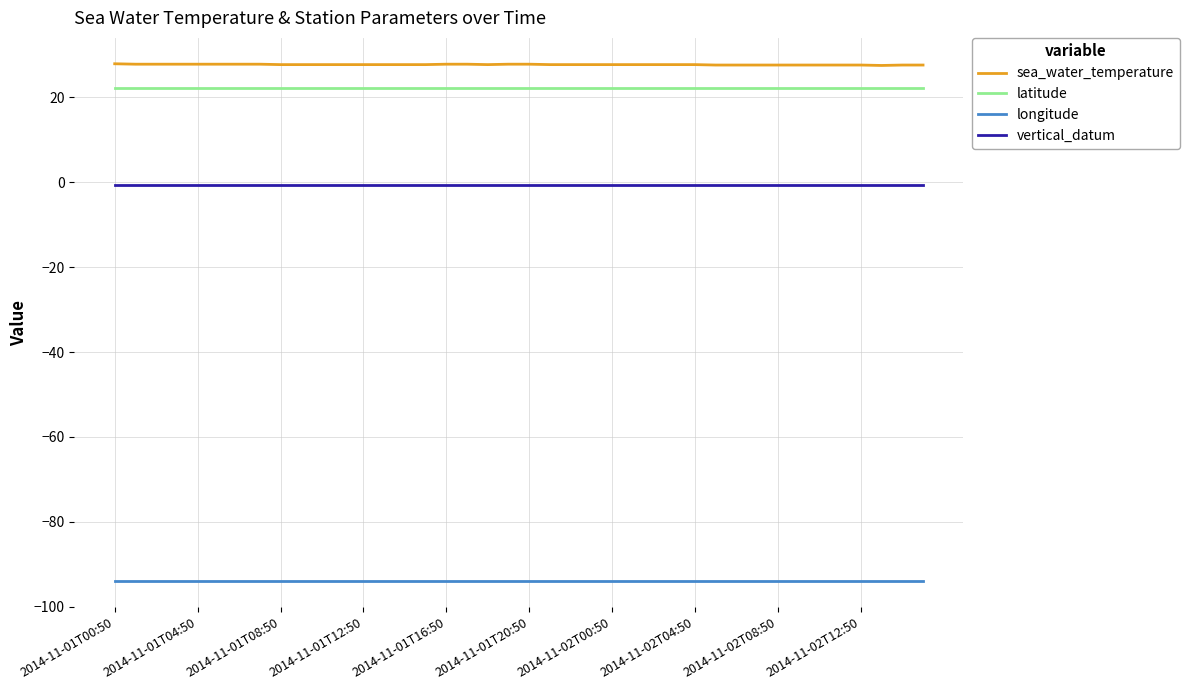

True or false: vertical_datum and latitude intersect in this chart.

False